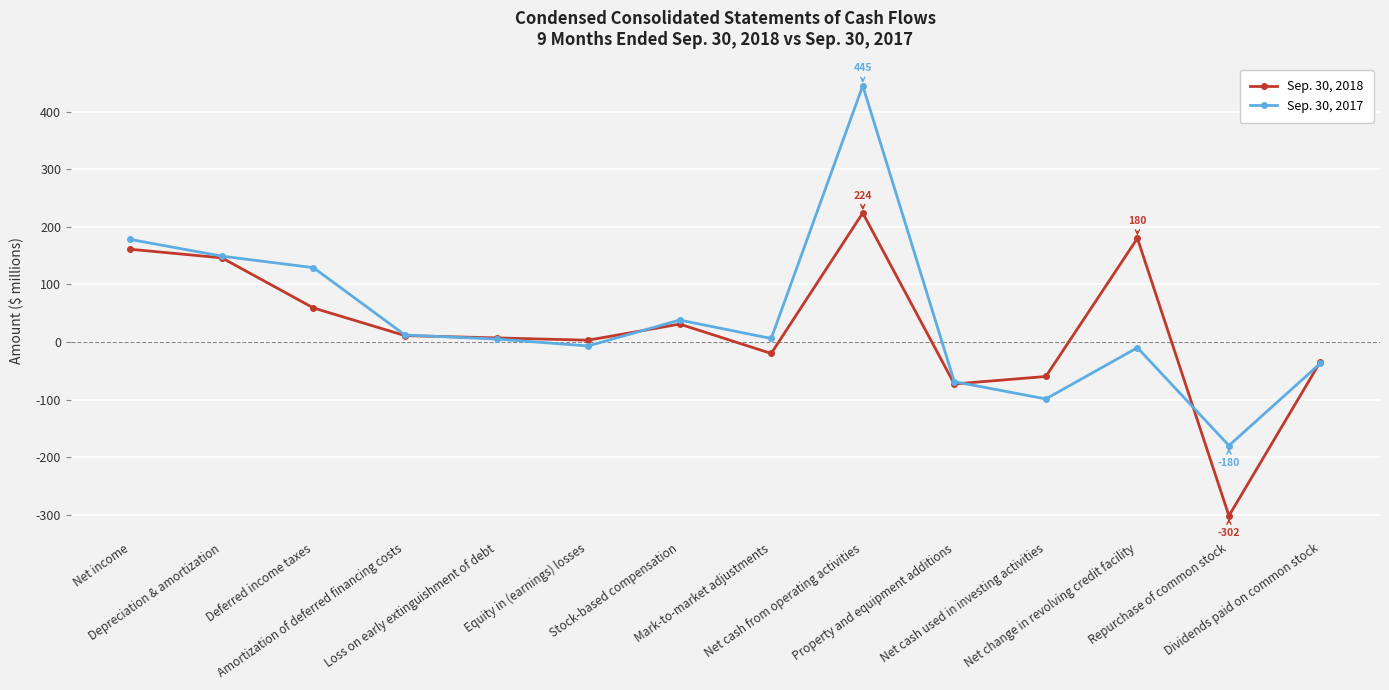

List the series in order of their overall mean, highest first.

Sep. 30, 2017, Sep. 30, 2018